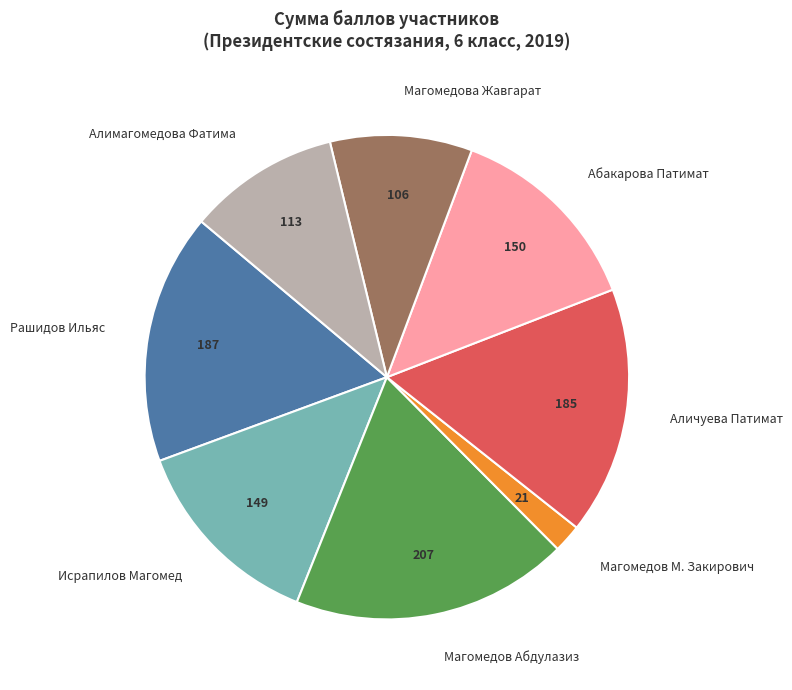

What is the largest slice in the pie chart?

Магомедов Абдулазиз